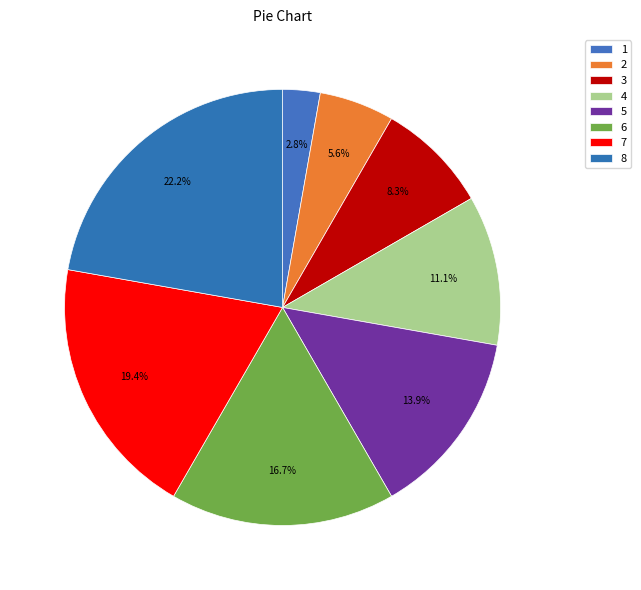

Is there any slice that represents more than half of the pie?

No